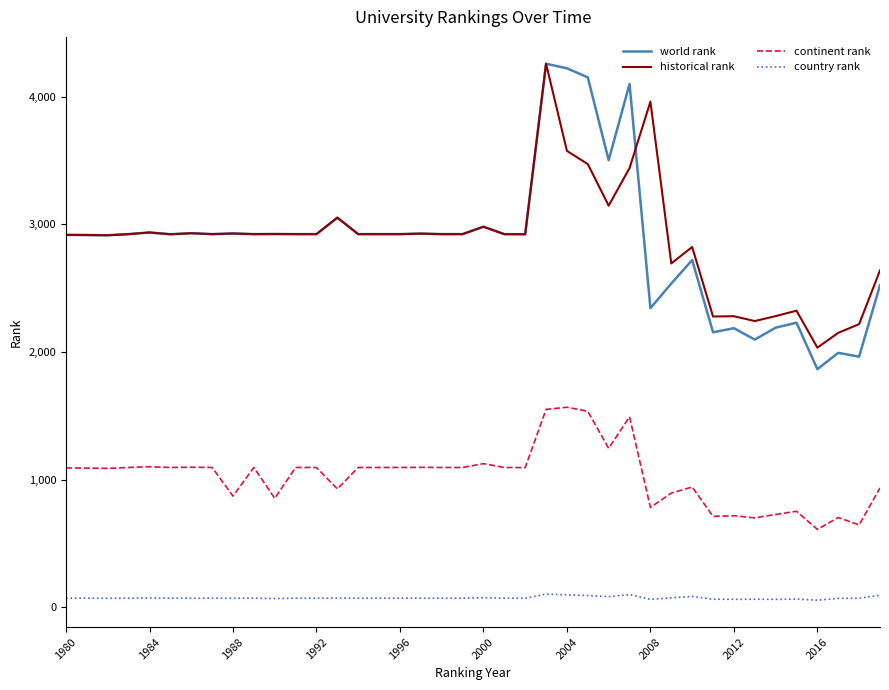

Does the chart have visible grid lines?

No